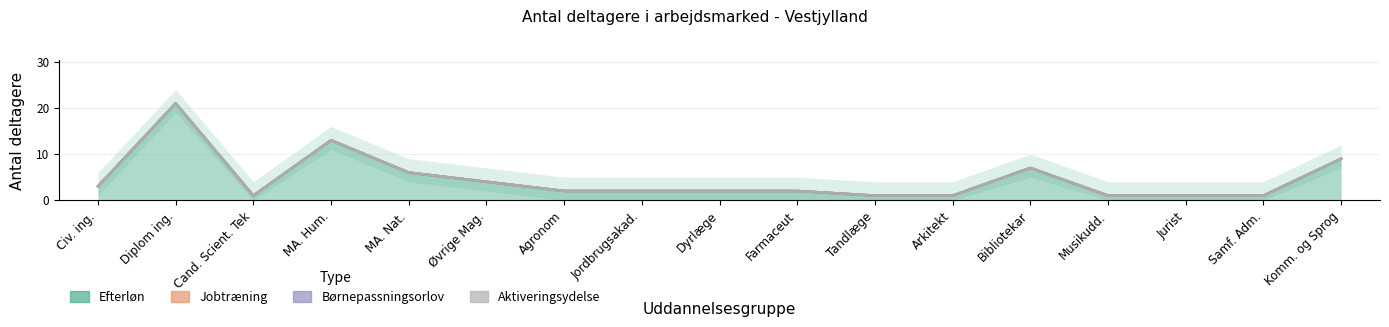

How many lines are shown in the chart?

4